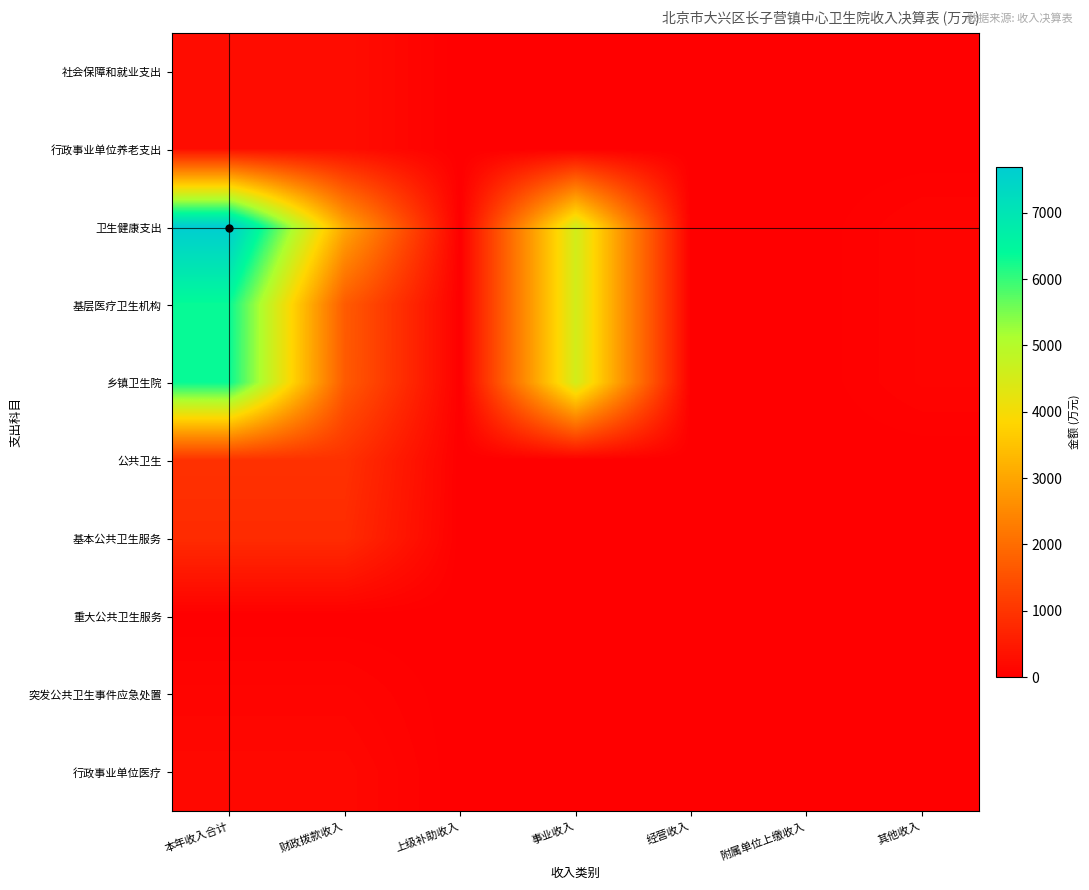

At how many categories does at least one series exceed 2093?

3